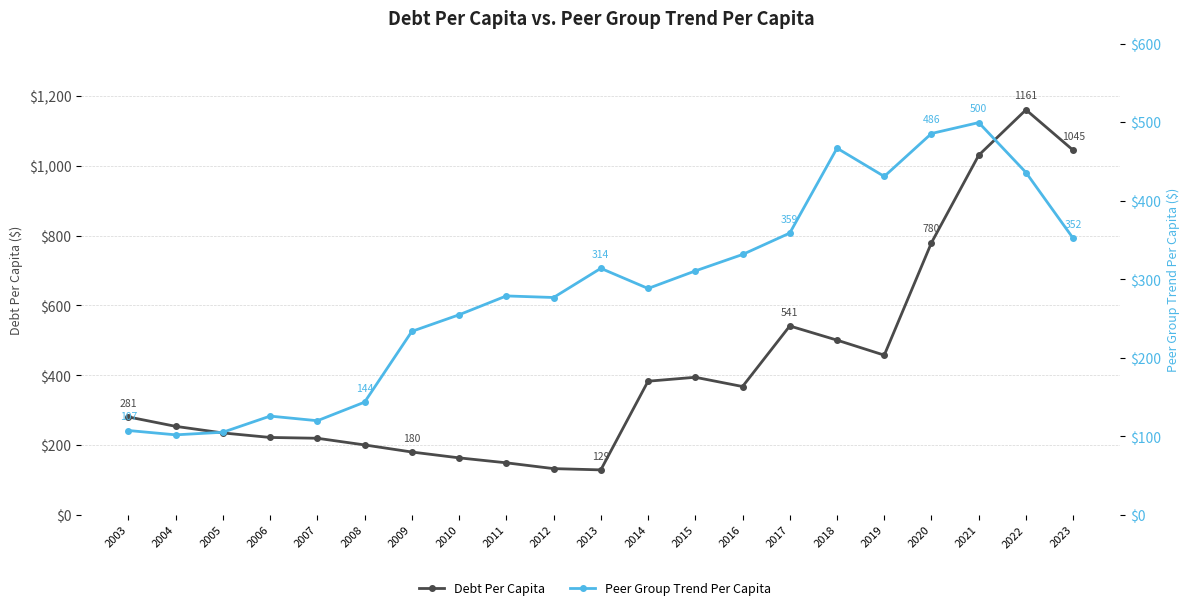

True or false: Debt Per Capita has a value of 121.5 at 2006.

False